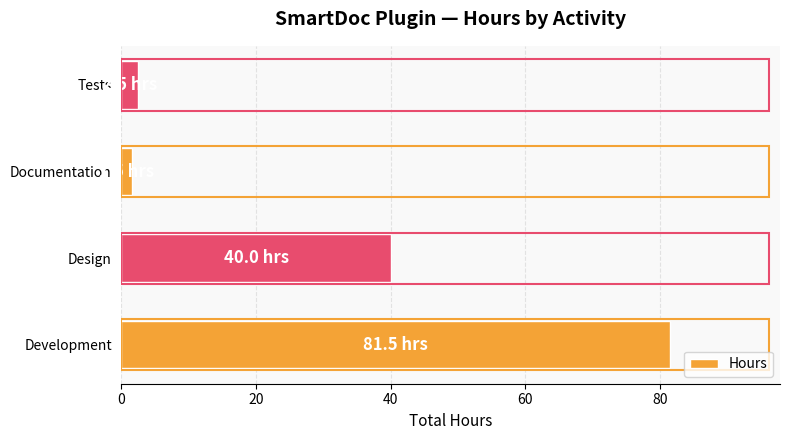

List the labels in order of value, largest first.

Development, Design, Tests, Documentation